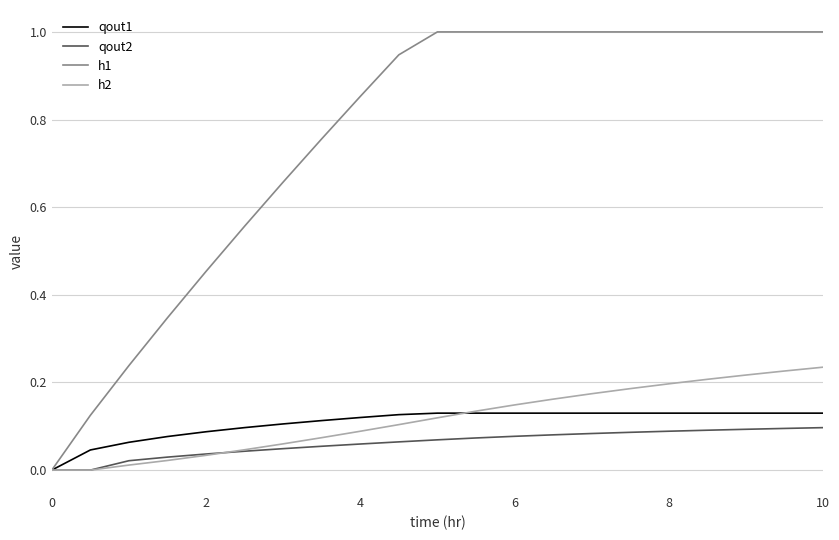

Count the number of data series in this chart.

4